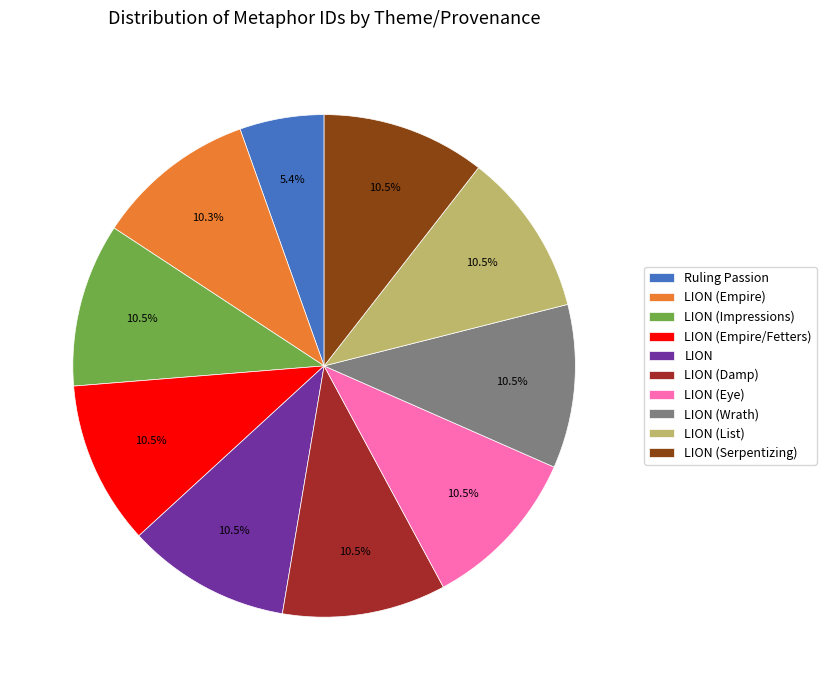

Which category has the smallest portion of the pie?

Ruling Passion